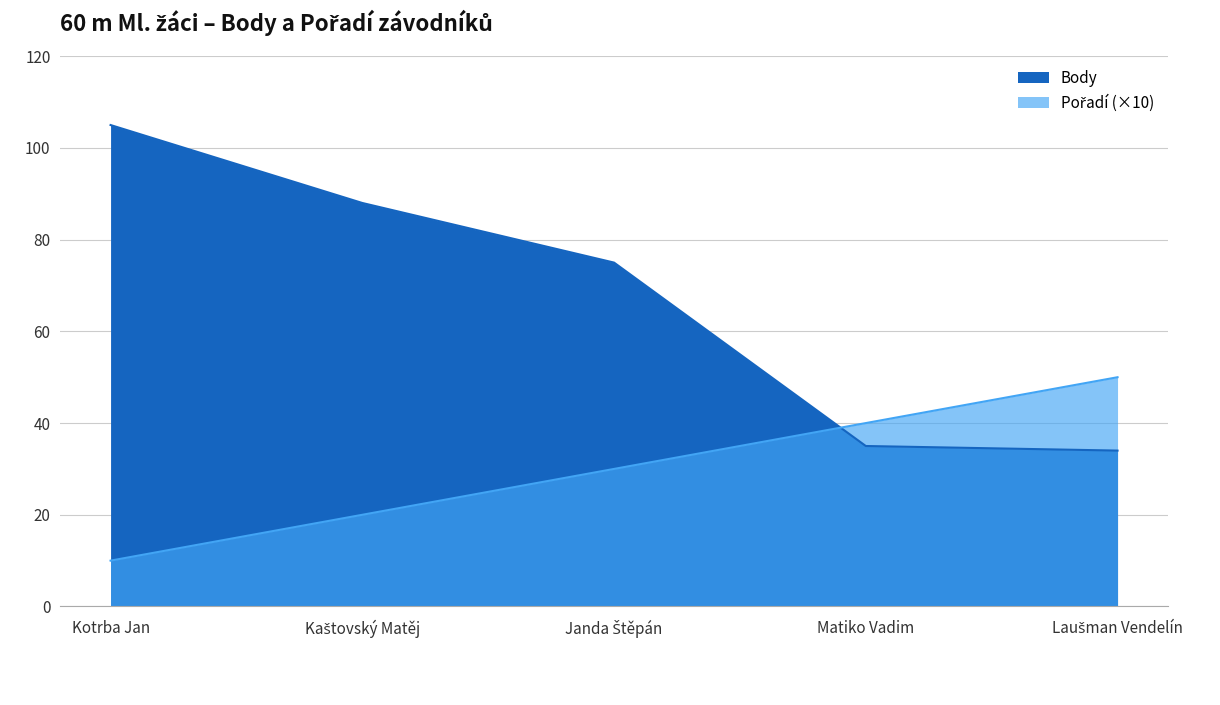

What is the total value across all series at Laušman Vendelín?

84